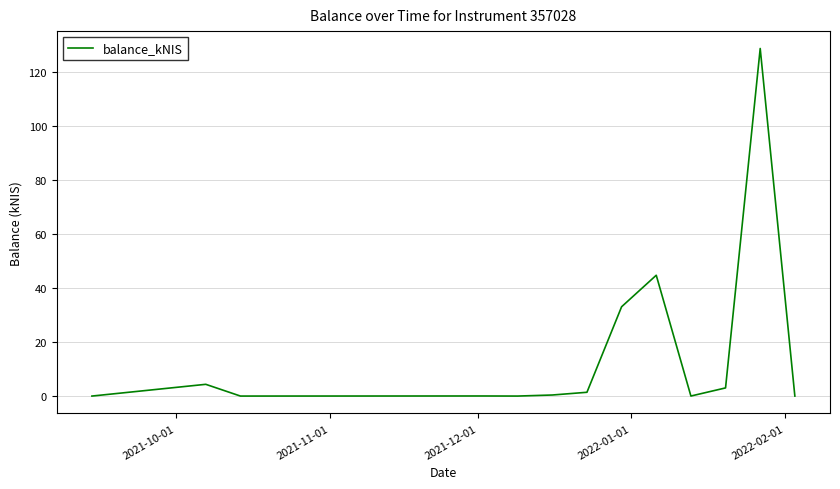

Does the chart display data point markers on the line(s)?

No